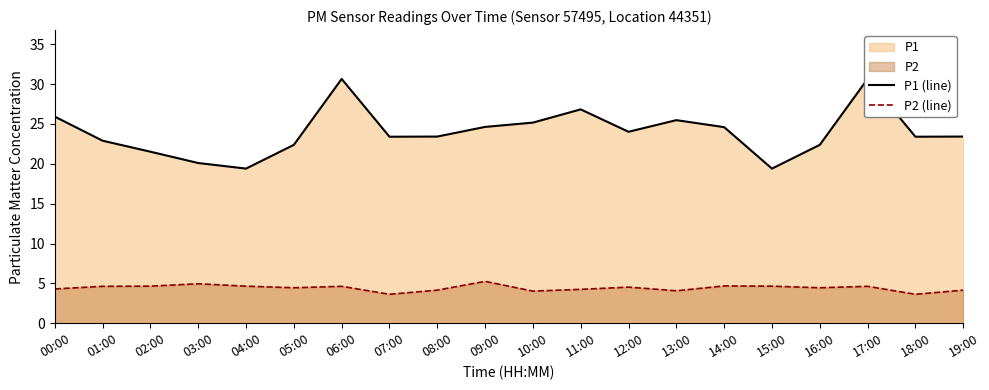

At which category does P2 (line) reach its first local valley?

05:00